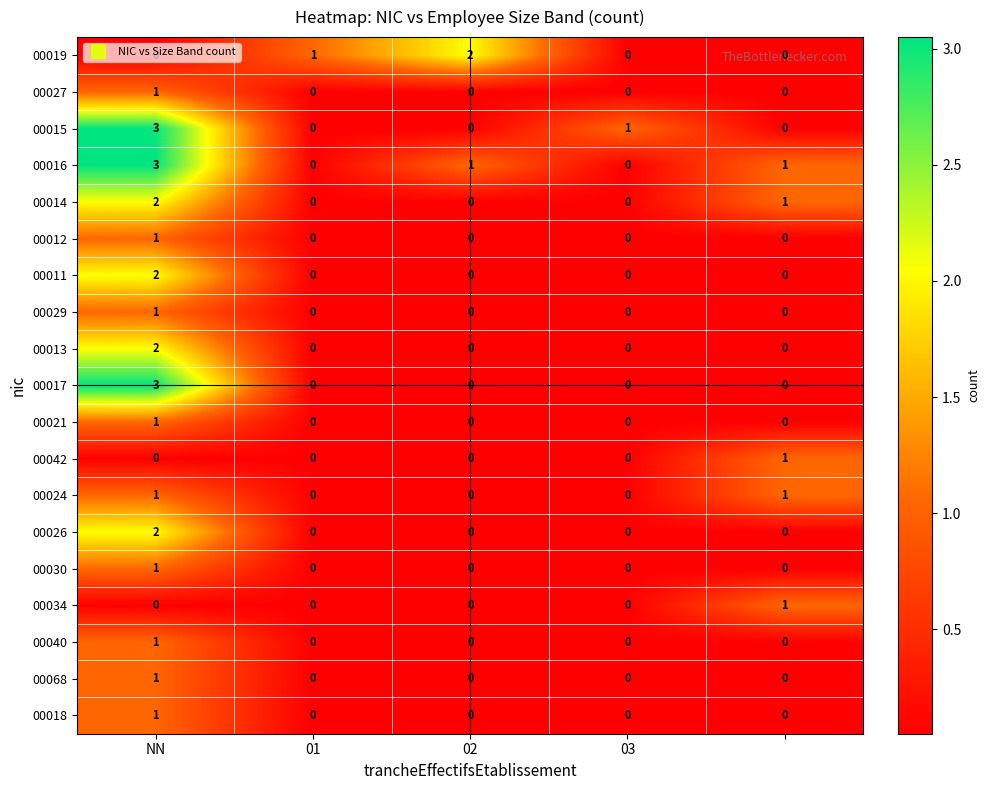

What is the sum of all 00014 values?

3